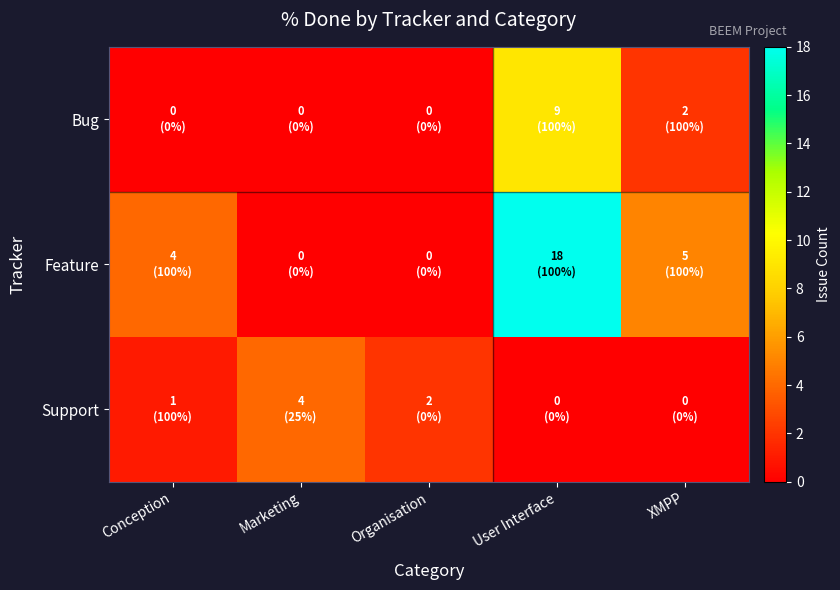

List the series in order of their overall mean, lowest first.

Support, Bug, Feature